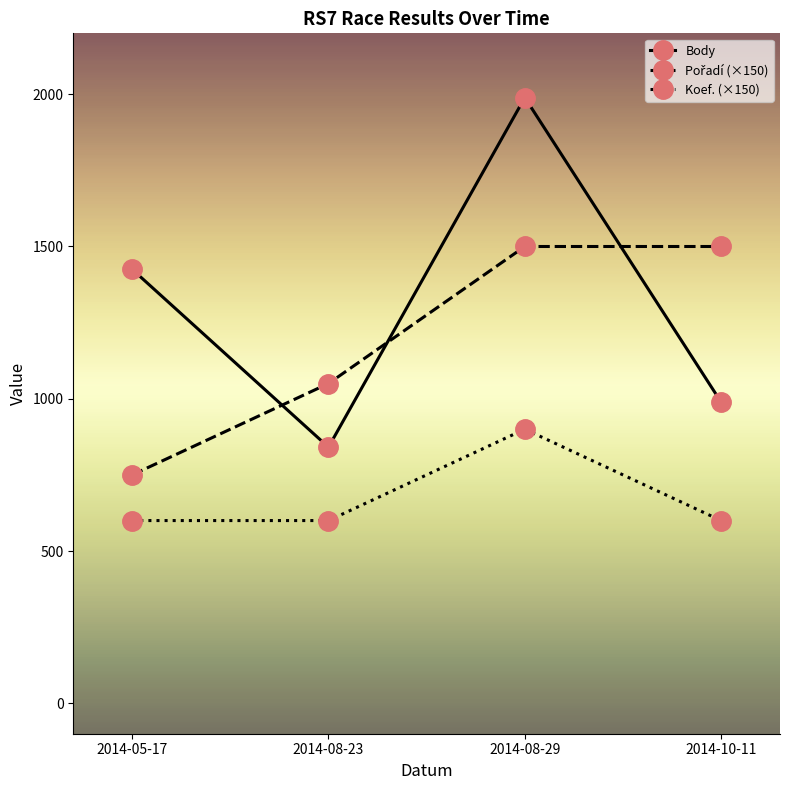

What is the lowest value of the Body series?

841